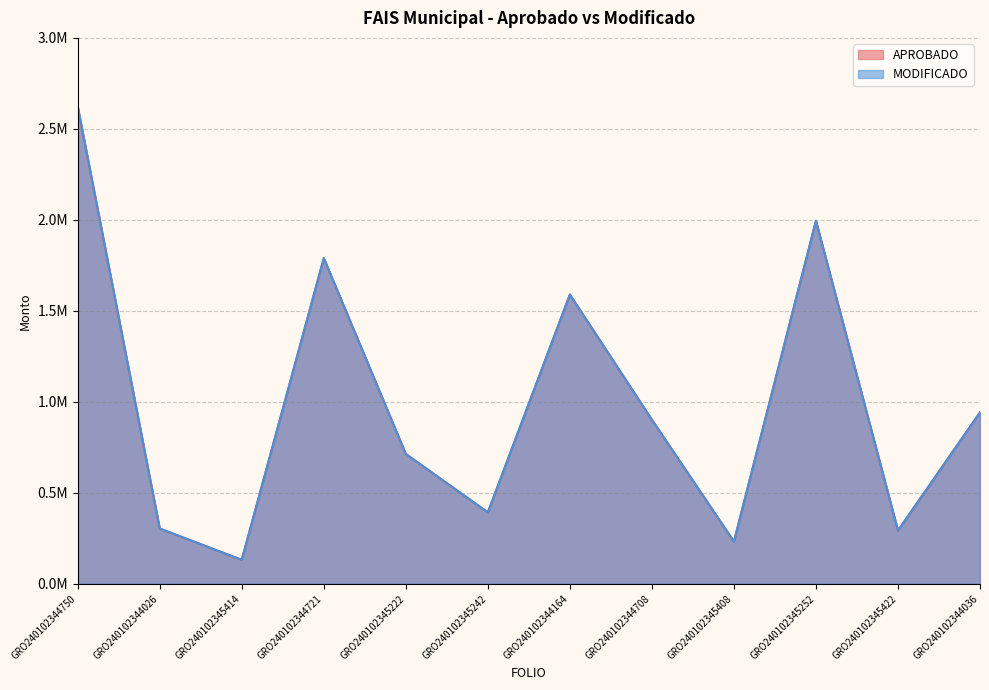

The value of MODIFICADO at GRO240102345414 is 131861.7. True or false?

True